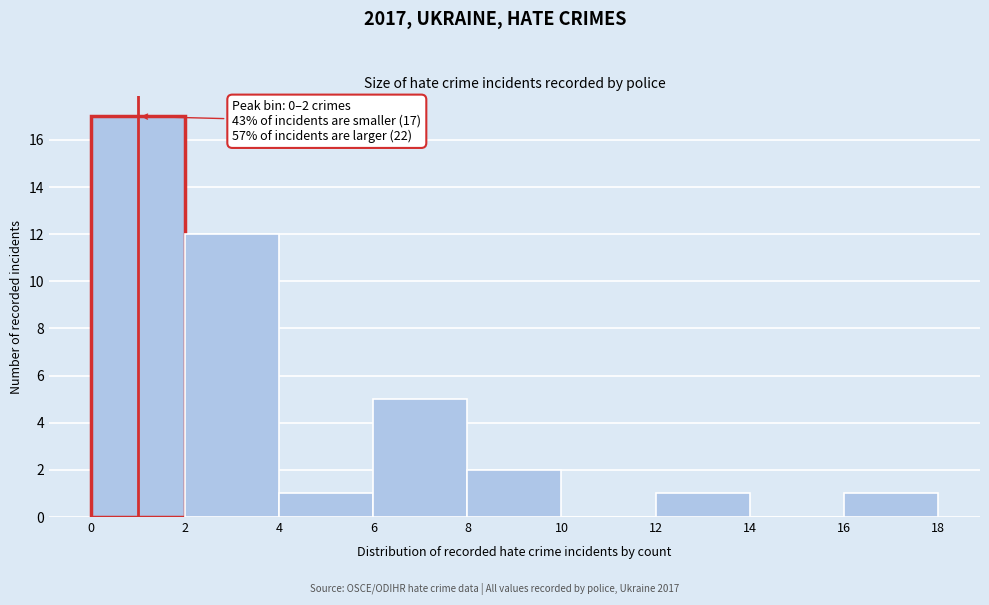

What is the change in value from 0 to 2?

-5